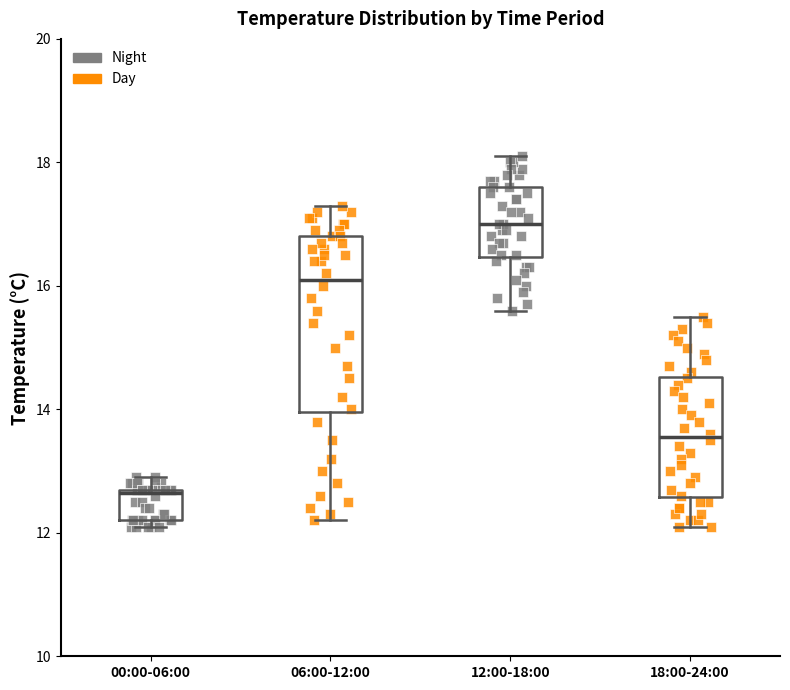

Which box's median line is the highest?

12:00-18:00